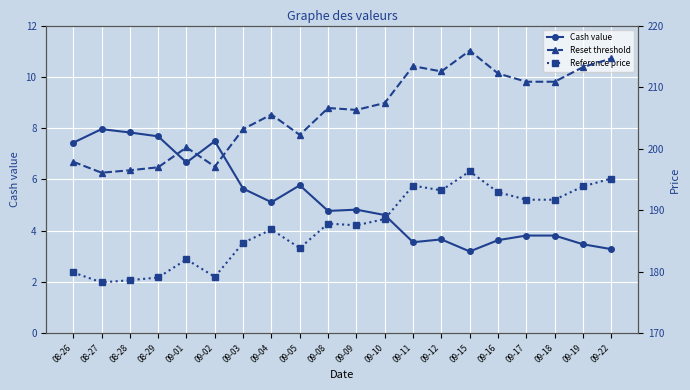

Where does the Cash value series first go above 4?

08-26